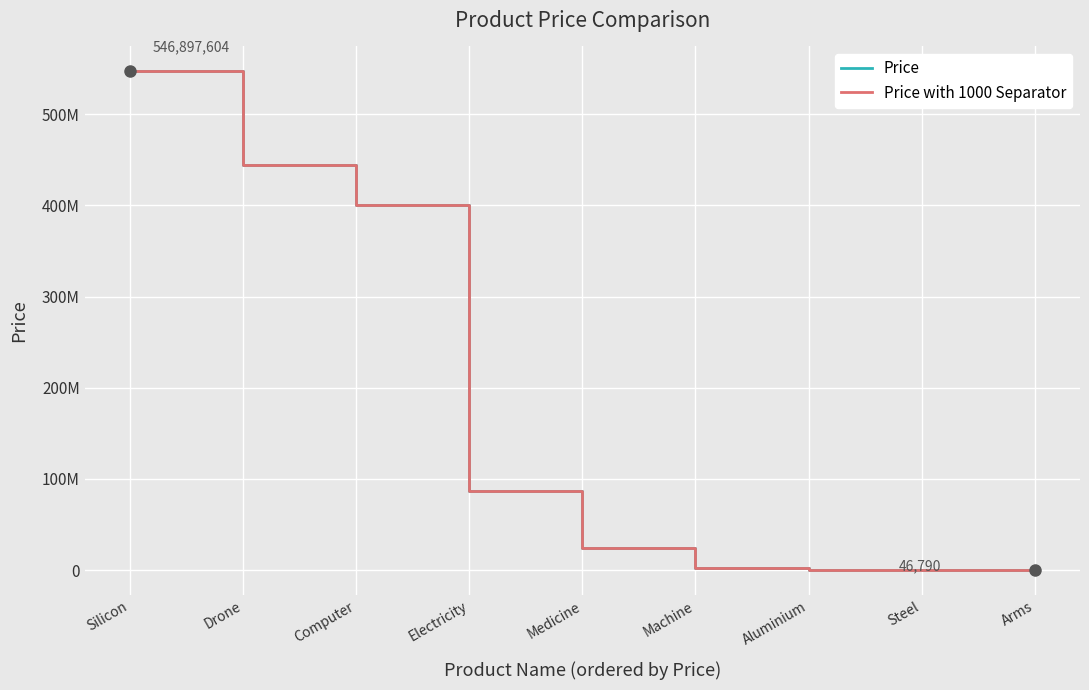

Does the chart display data point markers on the line(s)?

No